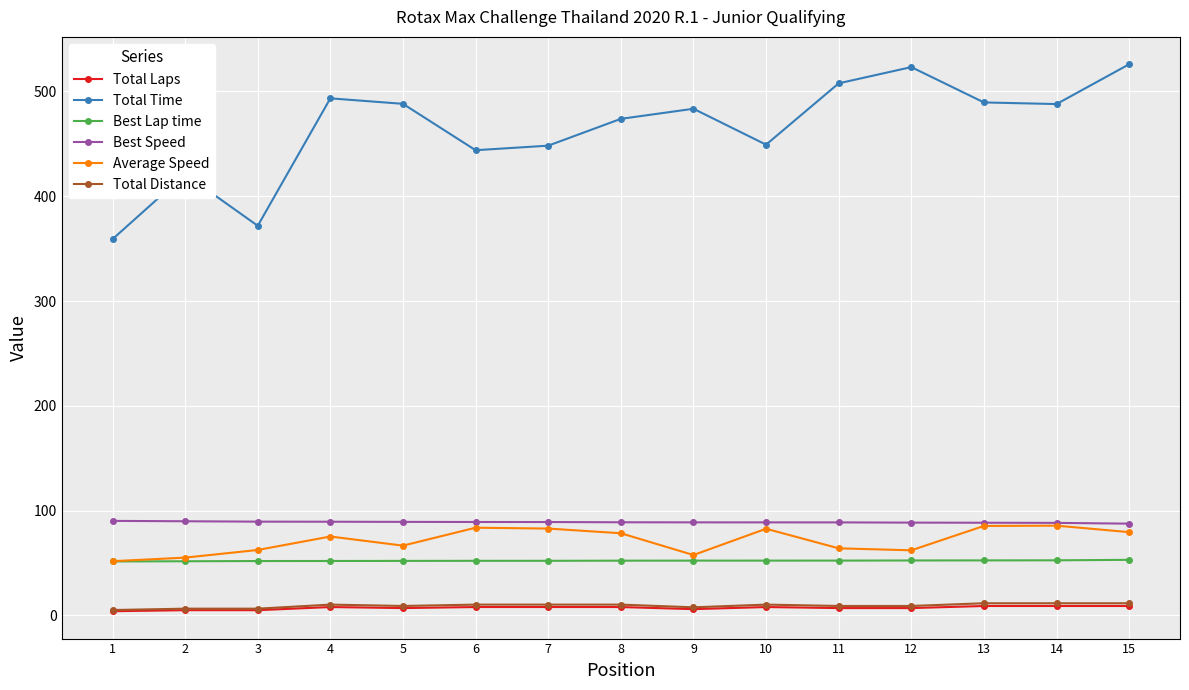

What is the average value of the Total Time series?

464.4